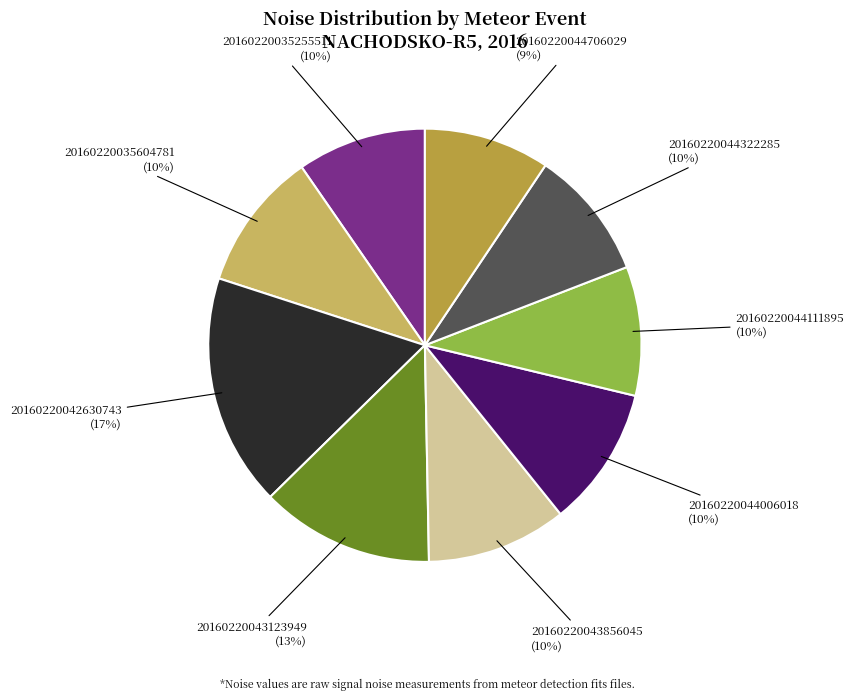

Does any single category account for the majority?

No